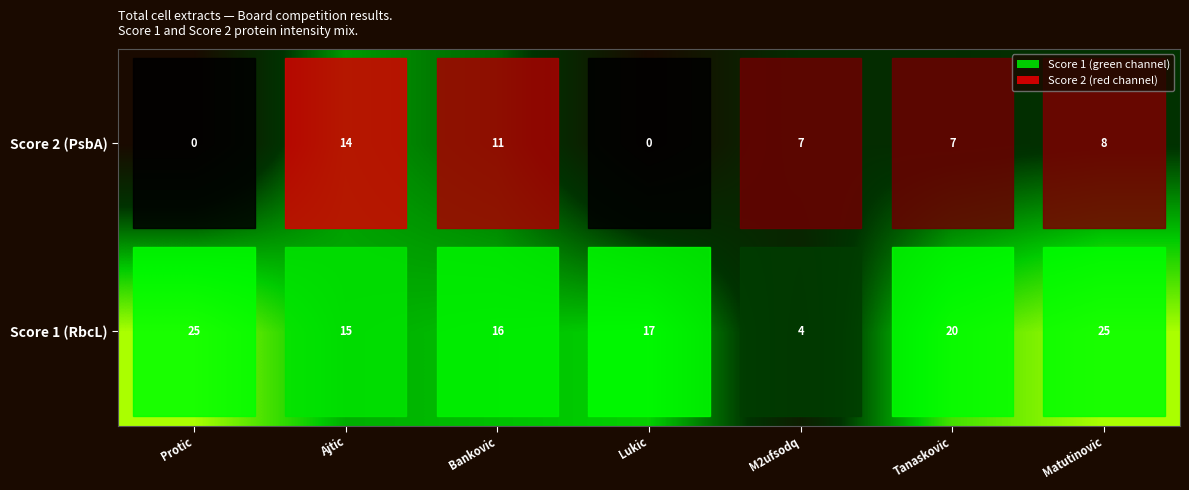

Is it true that Score 2 (PsbA) equals 14 at Ajtic?

True